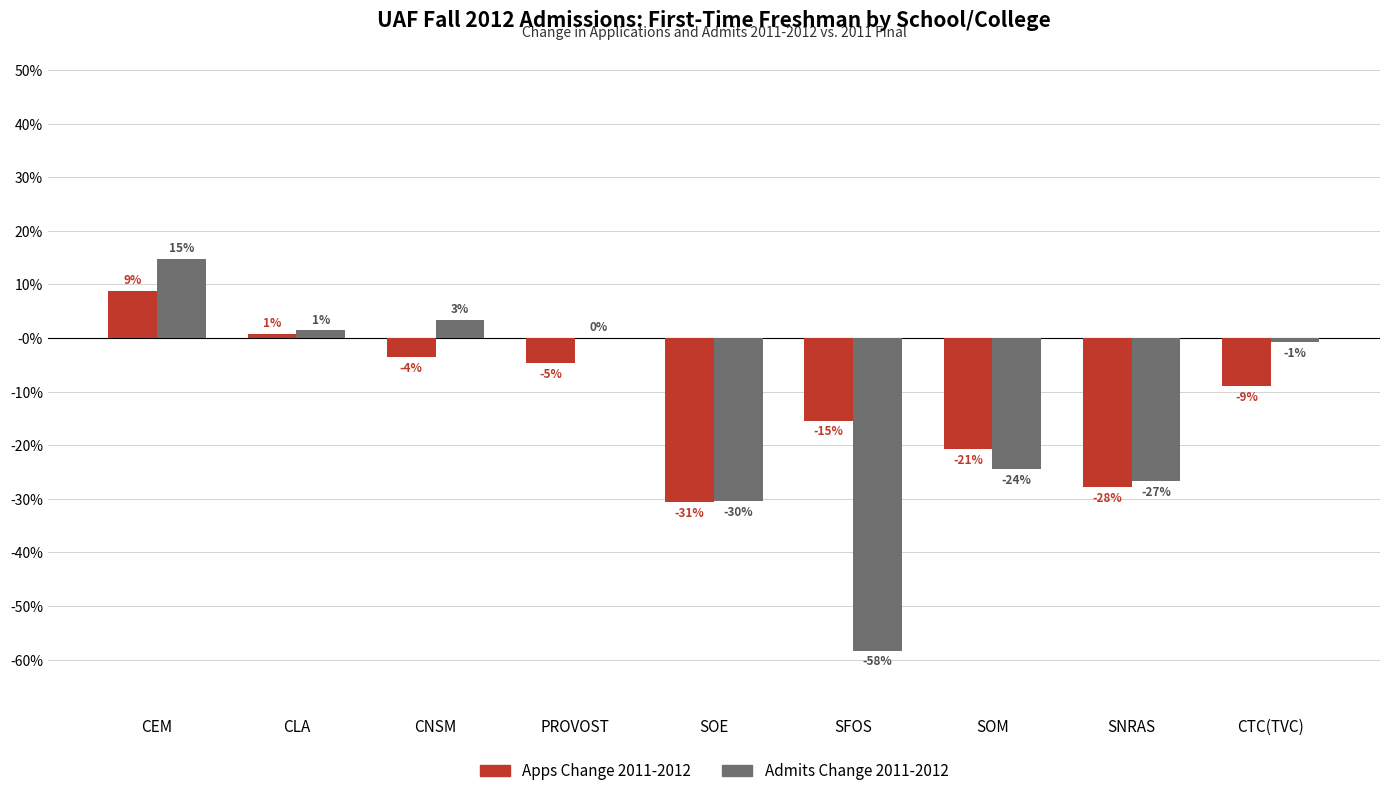

Reading left to right, list all the values displayed in this chart.

Apps Change 2011-2012: 0.1	0.0	-0.0	-0.0	-0.3	-0.2	-0.2	-0.3	-0.1
Admits Change 2011-2012: 0.1	0.0	0.0	0.0	-0.3	-0.6	-0.2	-0.3	-0.0